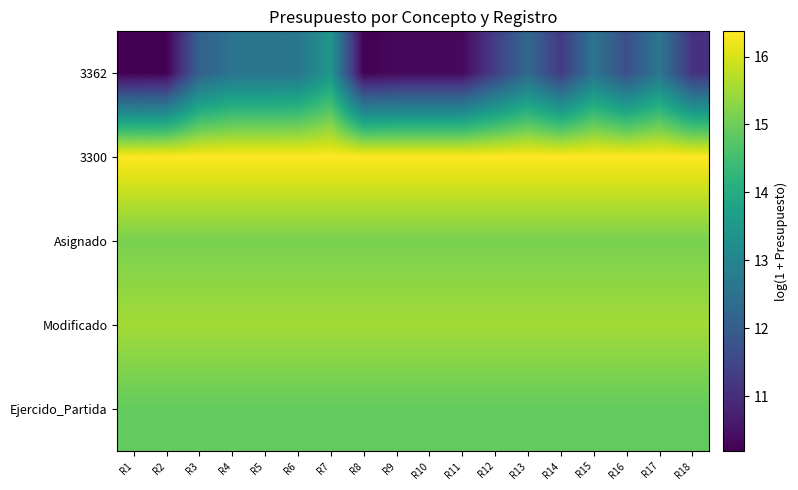

At which category does the chart reach its minimum across all series?

R1